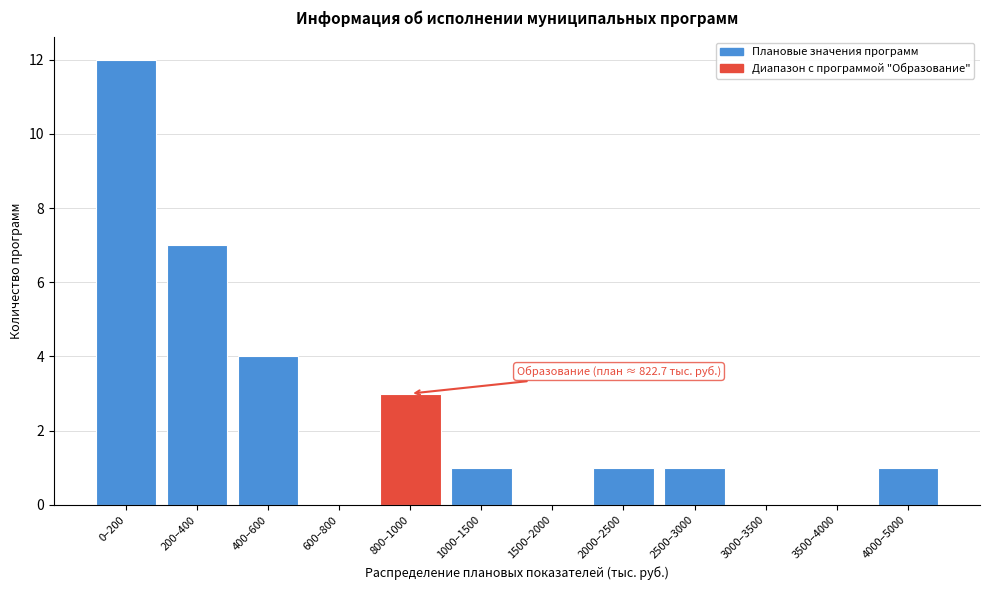

Reading left to right, list all the values displayed in this chart.

0–200=12	200–400=7	400–600=4	600–800=0	800–1000=3	1000–1500=1	1500–2000=0	2000–2500=1	2500–3000=1	3000–3500=0	3500–4000=0	4000–5000=1